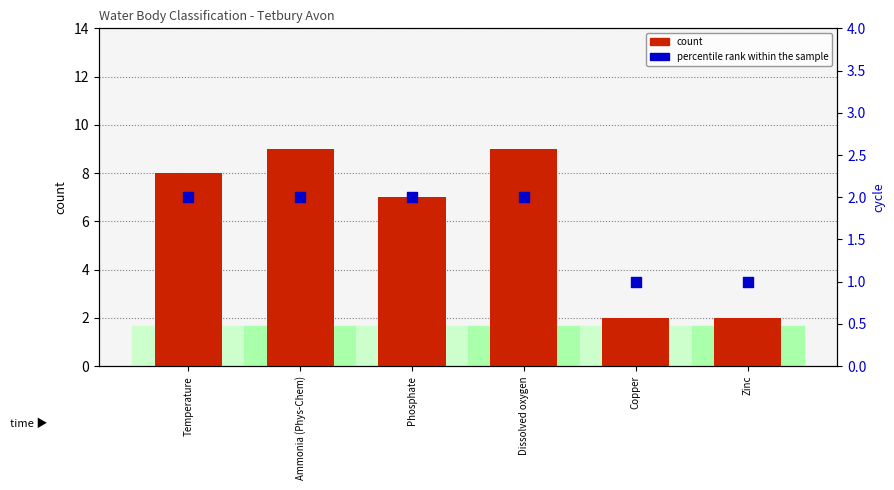

At how many categories does at least one series exceed 5?

4